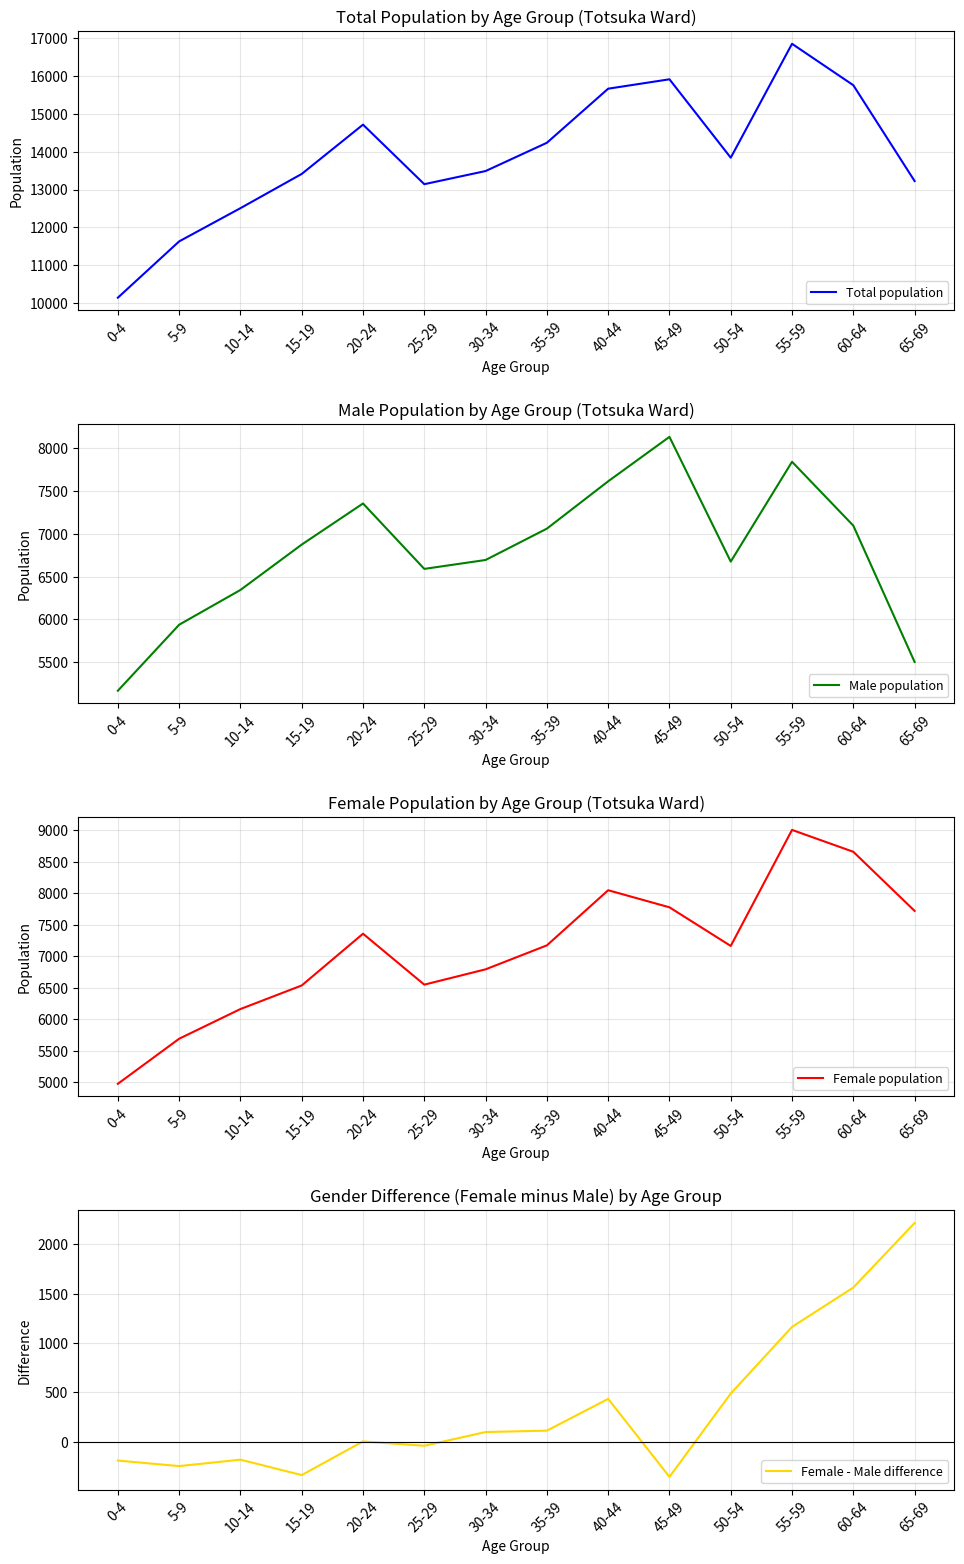

What is the average value of the Female - Male difference series?

337